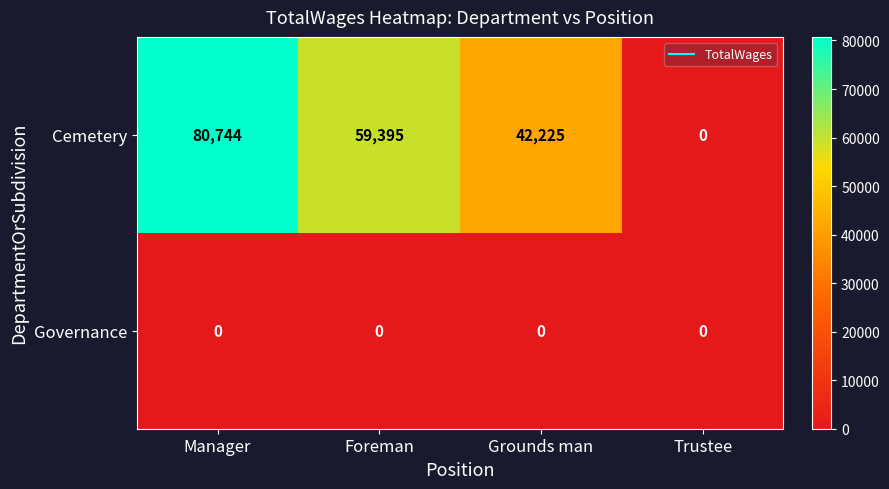

What is the sum of the Cemetery values at Trustee and Foreman?

59395